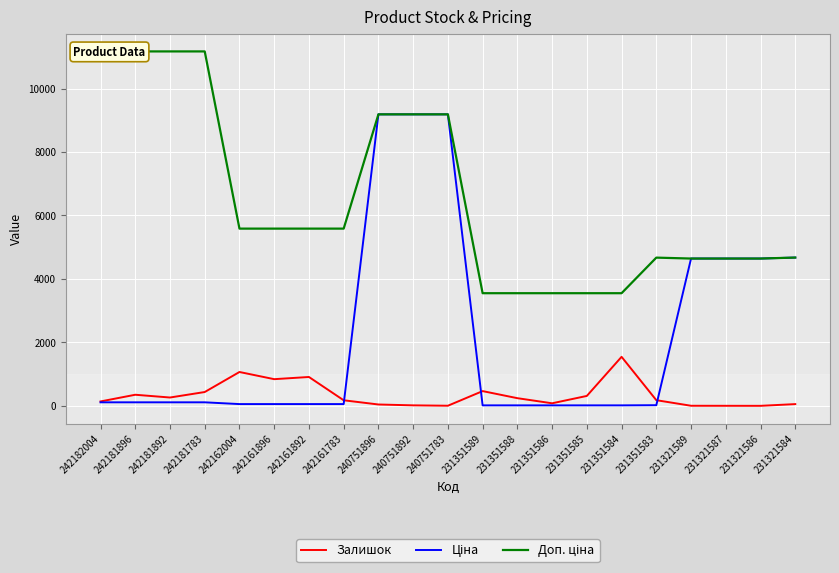

At which label is Залишок closest to 773?

242161896